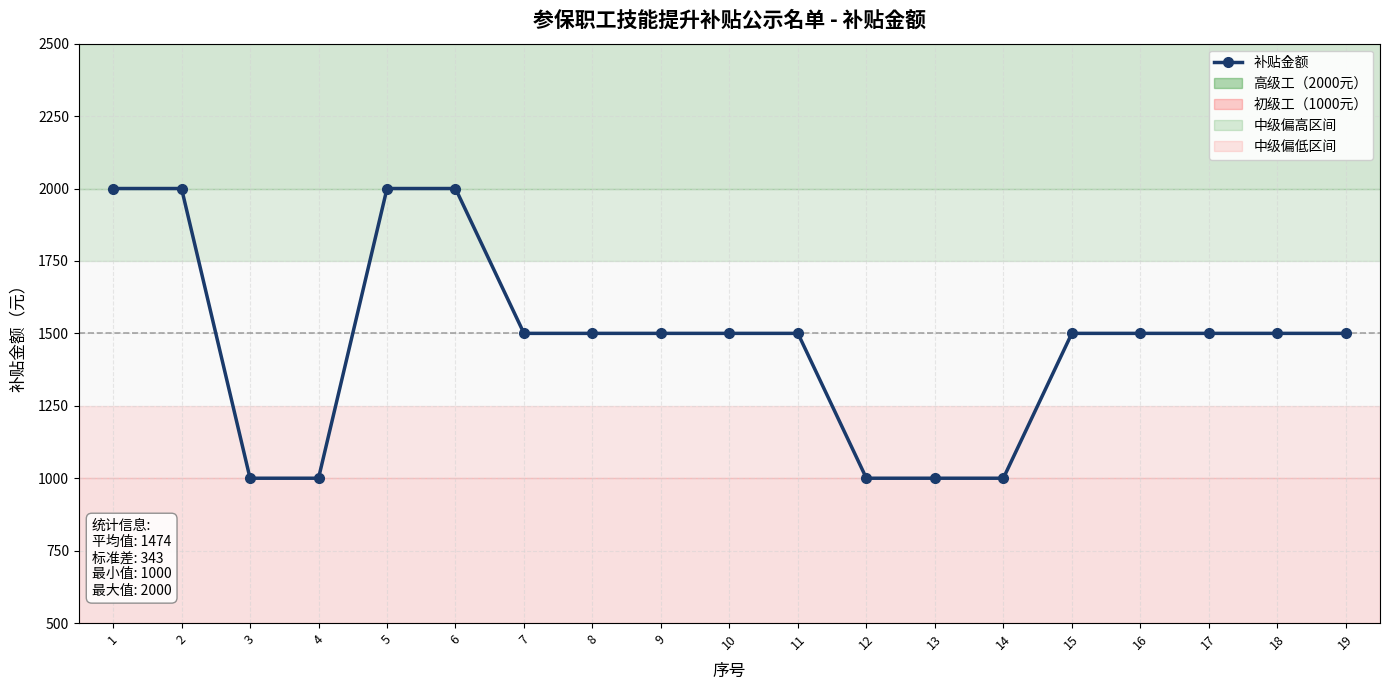

What is the value of the 3rd point from the left?

1000